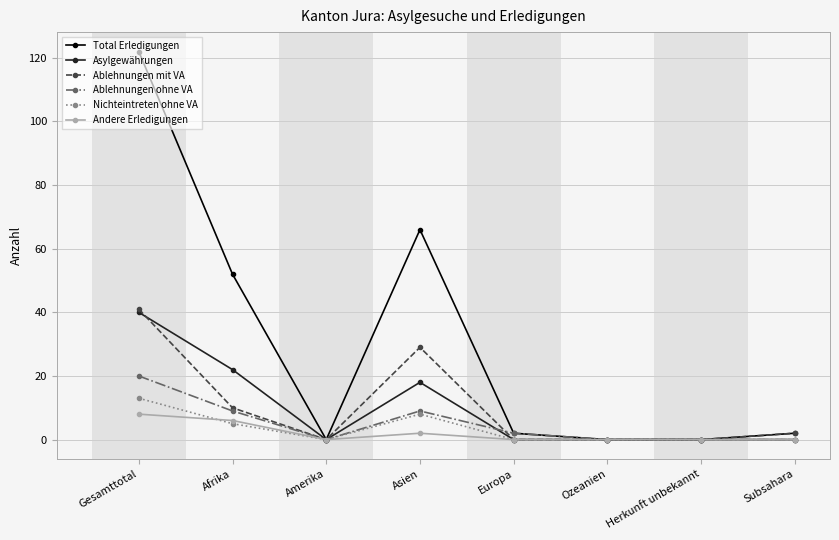

Reading left to right, transcribe all the data shown in this chart.

Total Erledigungen: 122	52	0	66	2	0	0	2
Asylgewährungen: 40	22	0	18	0	0	0	0
Ablehnungen mit VA: 41	10	0	29	0	0	0	2
Ablehnungen ohne VA: 20	9	0	9	2	0	0	0
Nichteintreten ohne VA: 13	5	0	8	0	0	0	0
Andere Erledigungen: 8	6	0	2	0	0	0	0